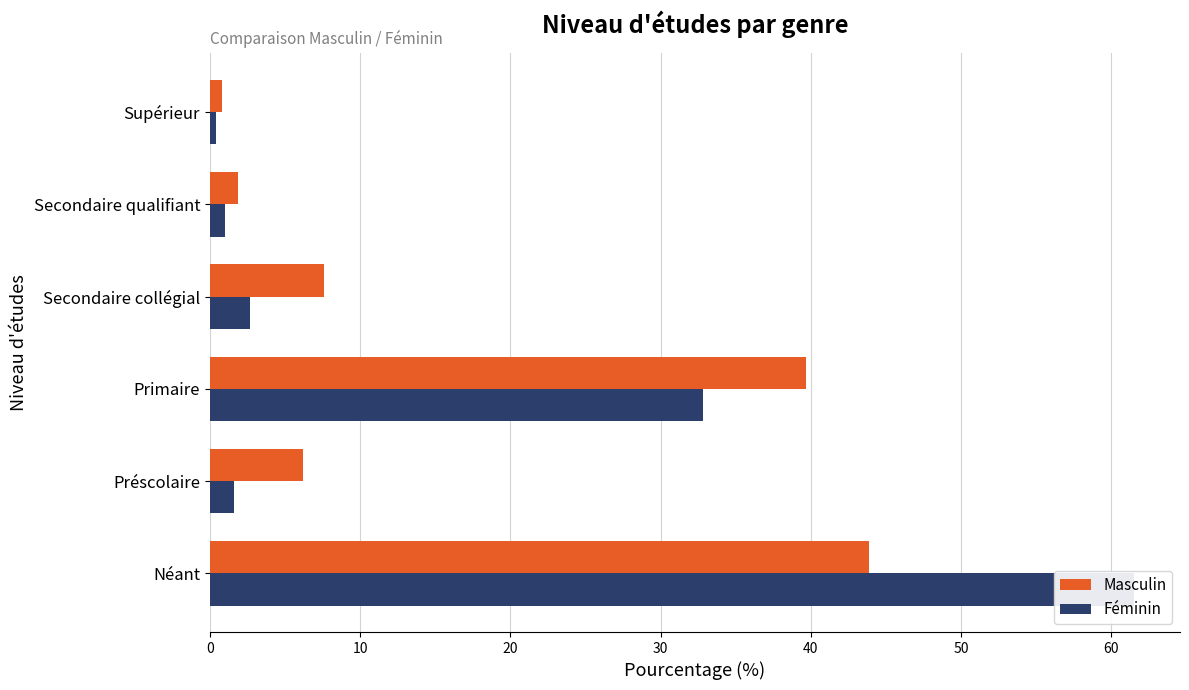

What is the minimum value for Féminin?

0.4